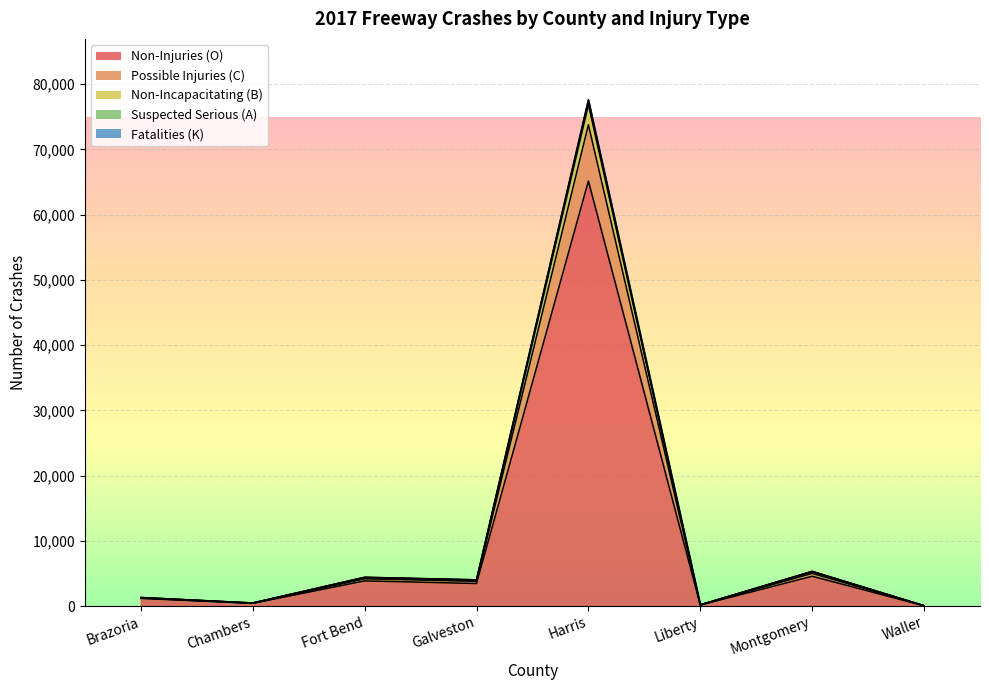

What are all the series names shown in the legend?

K, A, B, C, O